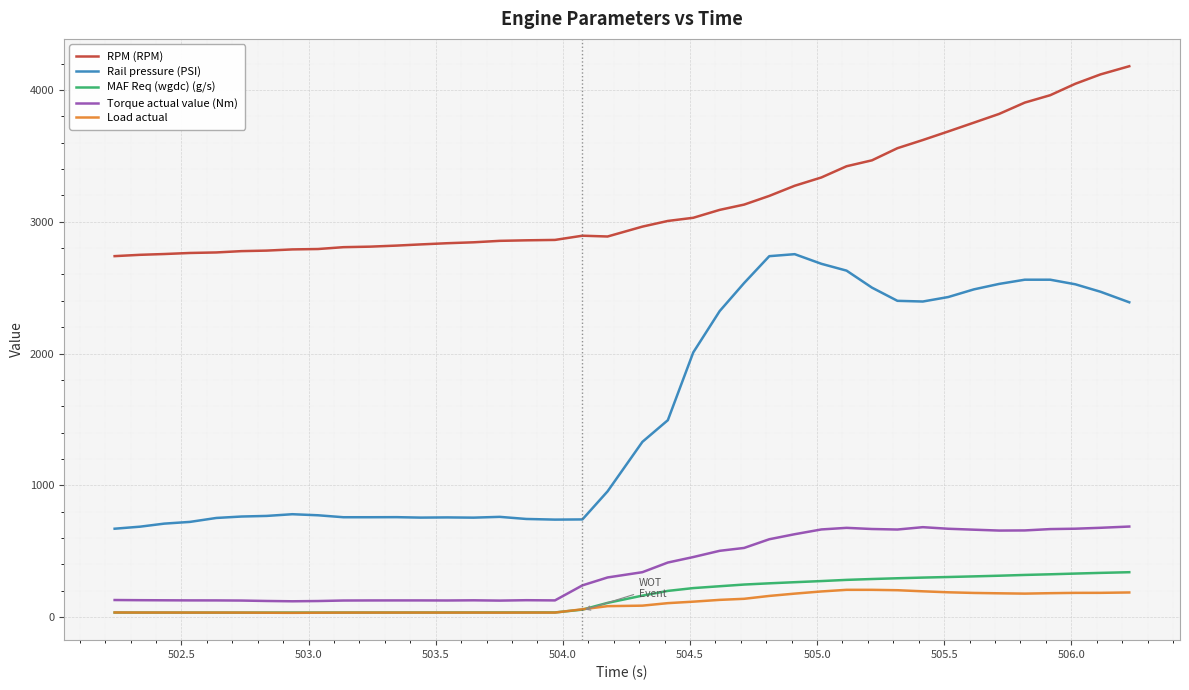

Which series has the largest range (max minus min)?

Rail pressure (PSI)